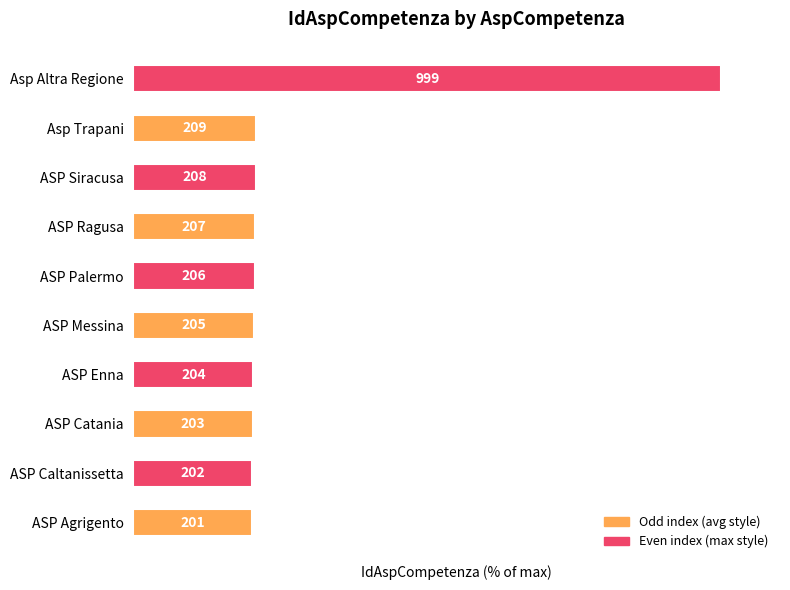

What is the maximum value shown in the chart?

100.0